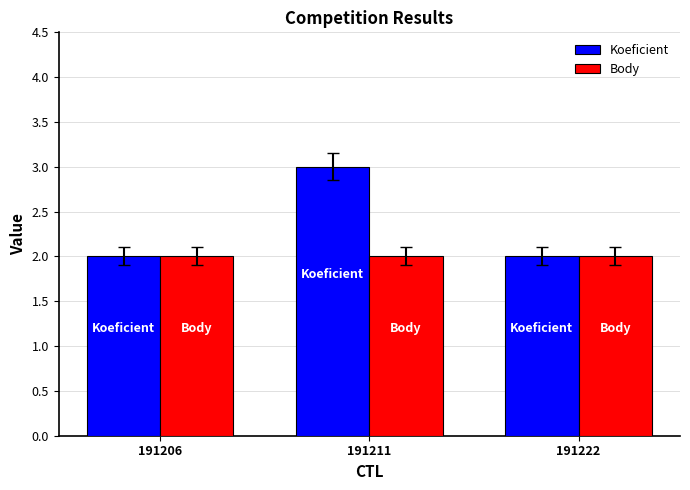

How many data points does each series have?

3